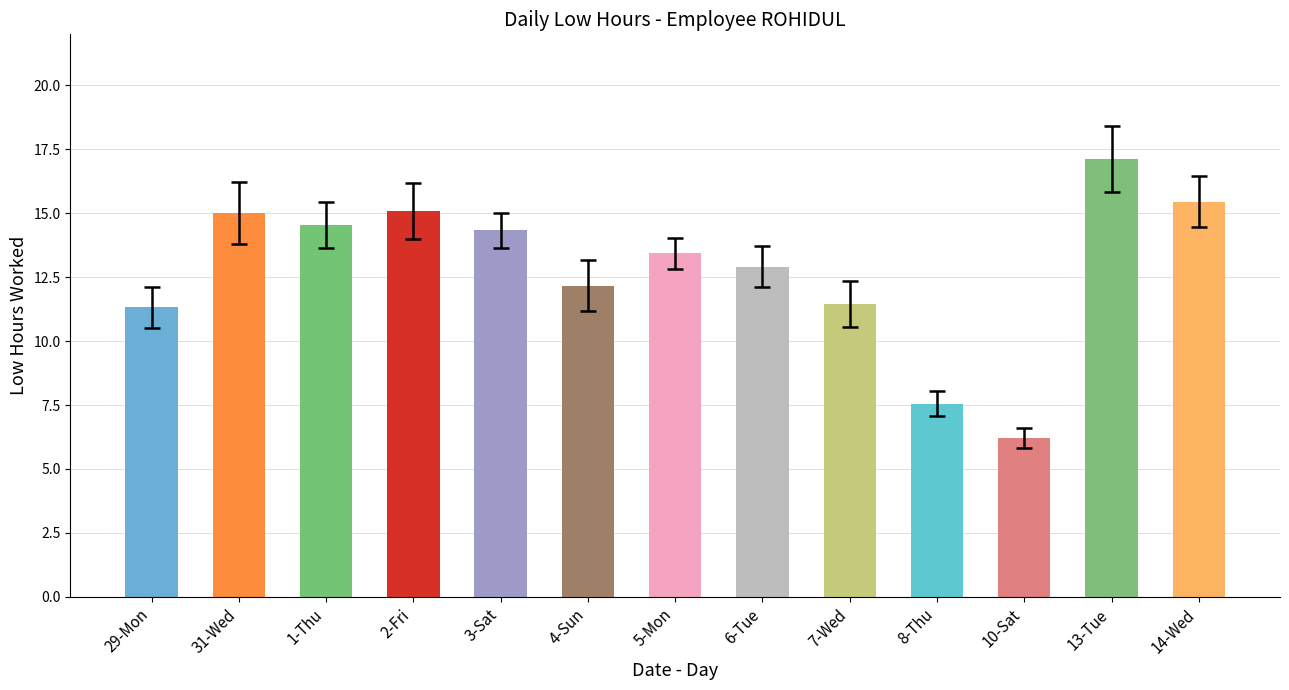

What is the difference between the values at 29-Mon and 14-Wed?

4.1